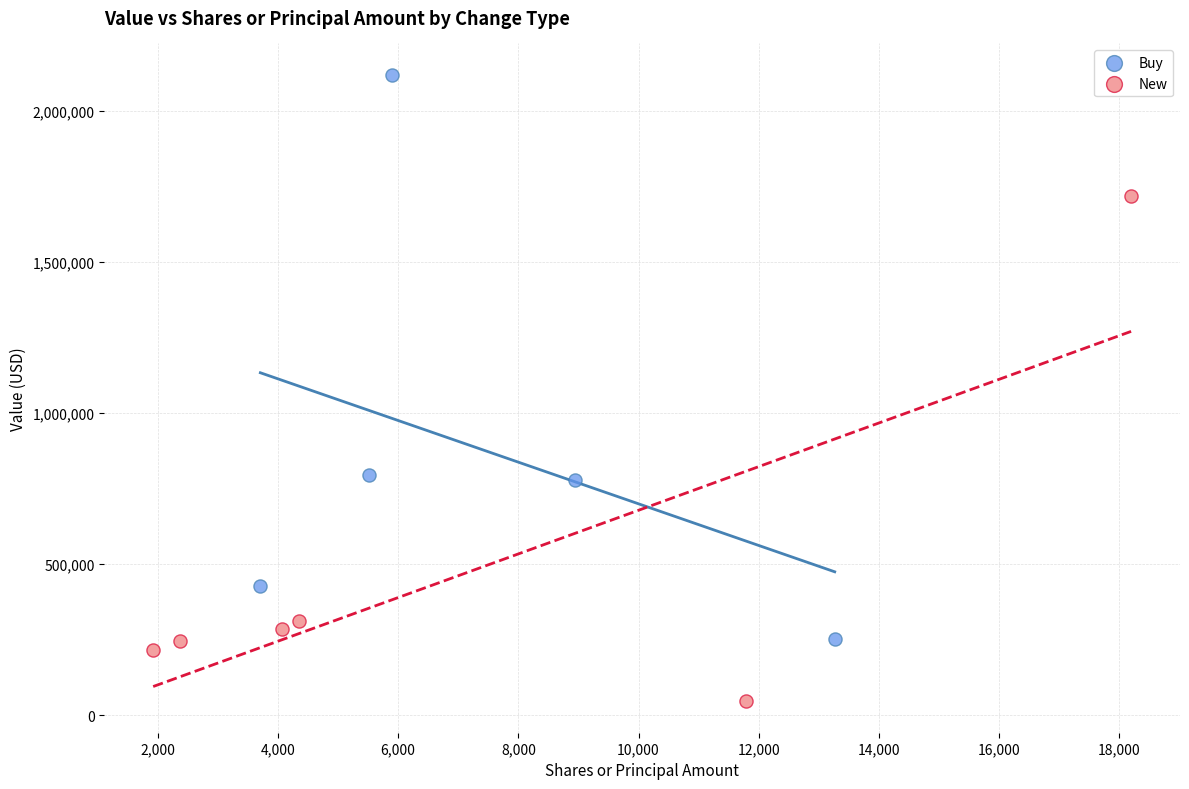

What are all the series names shown in the legend?

Buy, New